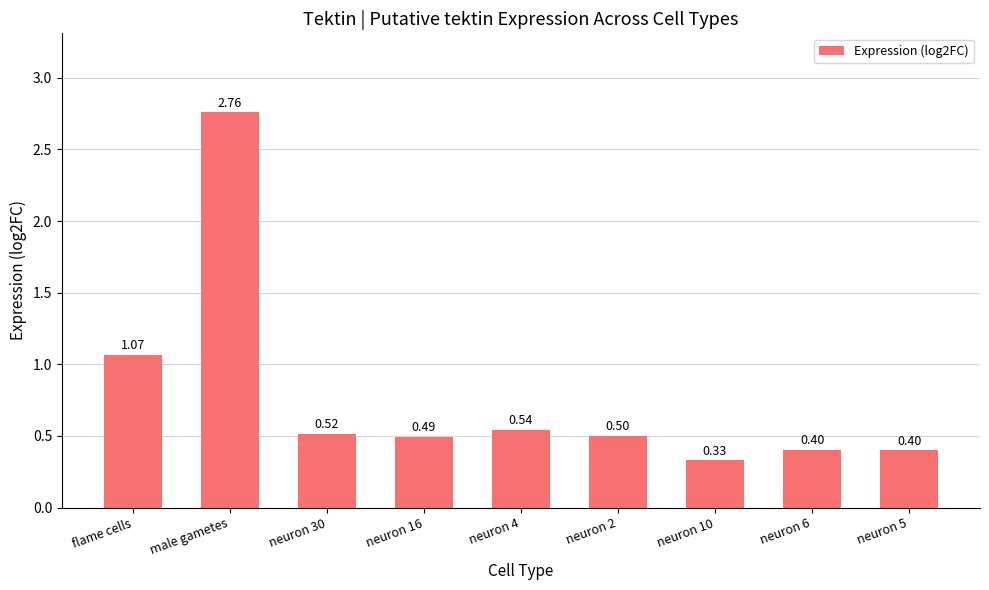

What is the label of the 6th bar from the left?

neuron 2